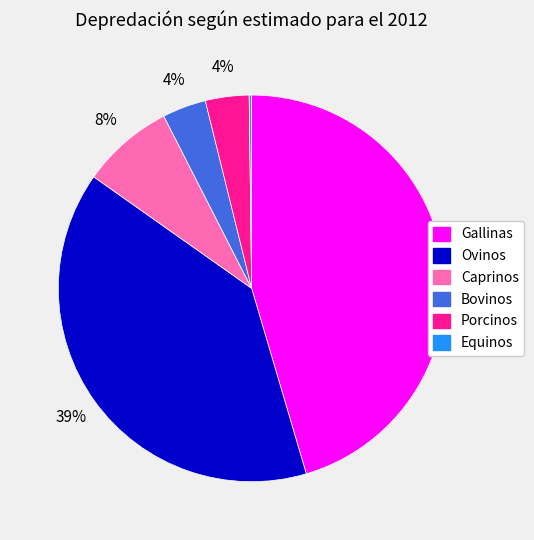

What is the largest slice in the pie chart?

Gallinas